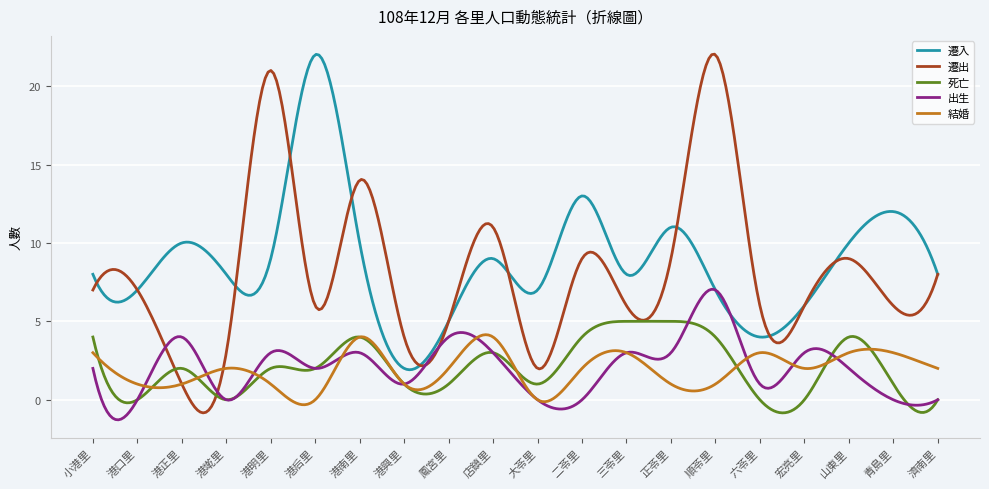

Is this an area chart (filled region under the line)?

No